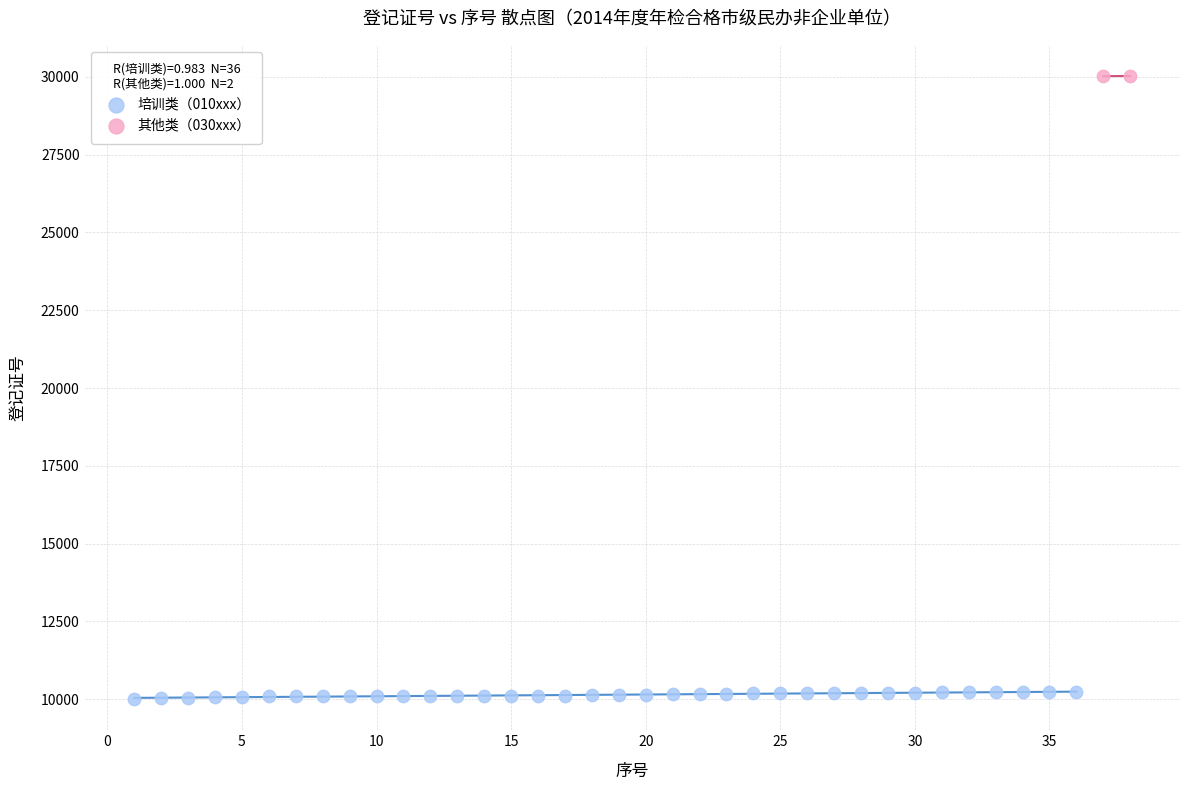

Which series has the largest Y range (max minus min)?

培训类（010xxx）